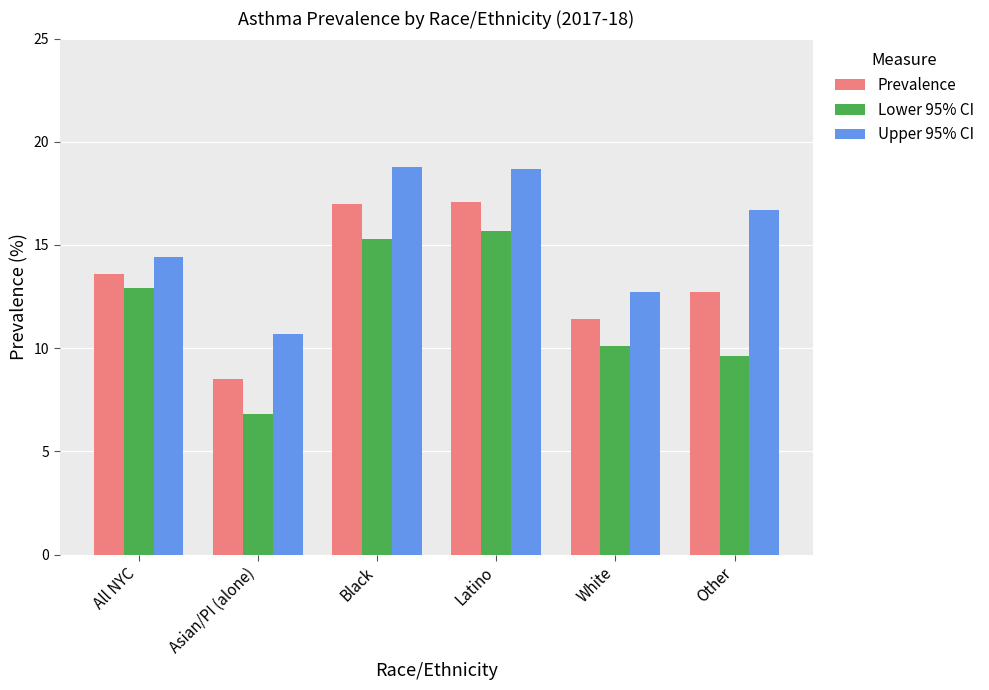

What is the maximum value shown in the chart?

18.8